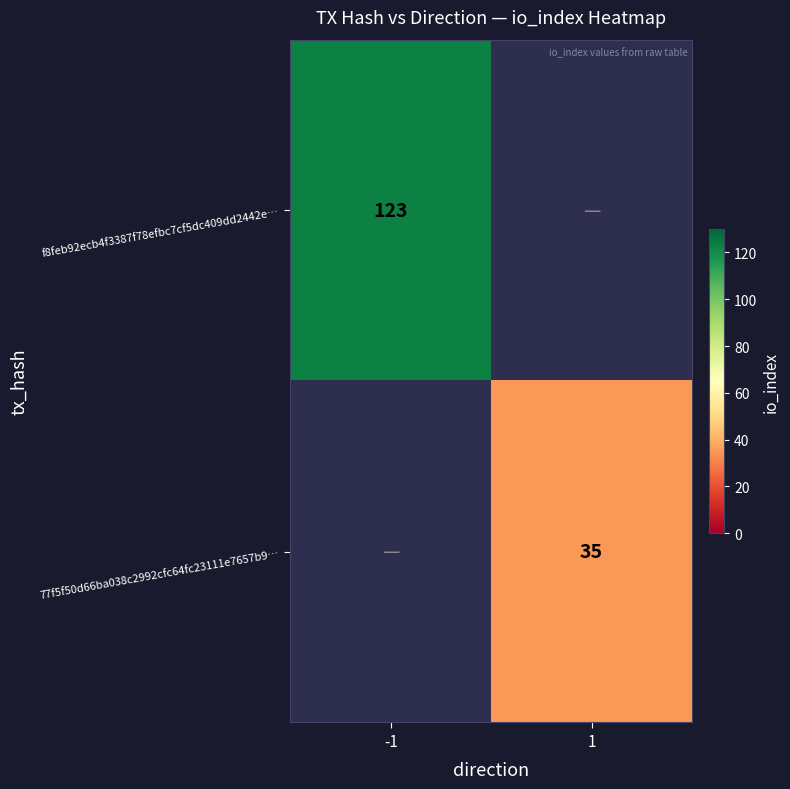

Is it true that f8feb92ecb4f3387f78efbc7cf5dc409dd2442e… equals 38.6 at -1?

False